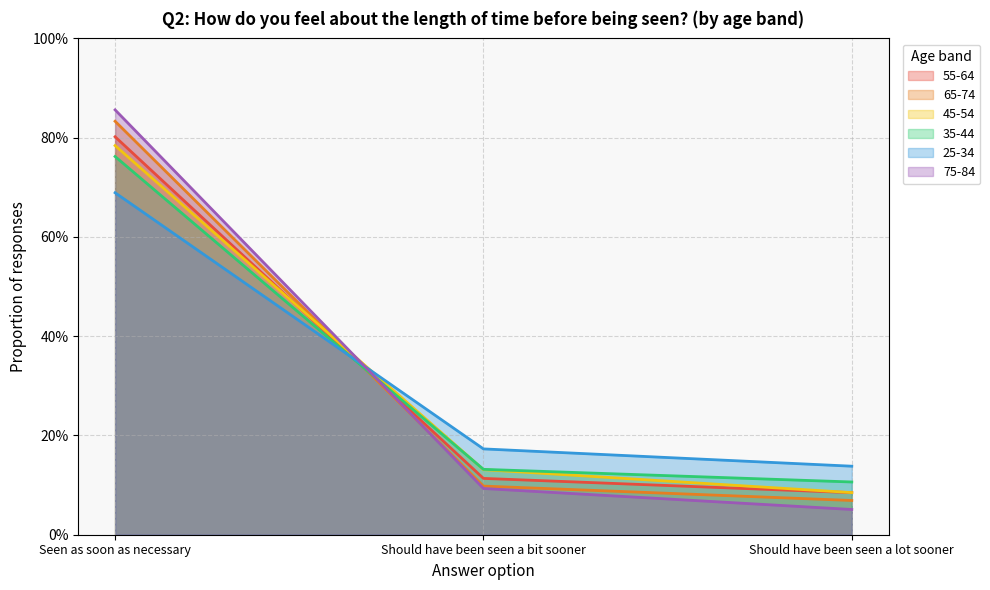

What is the sum of all 65-74 values?

1.0